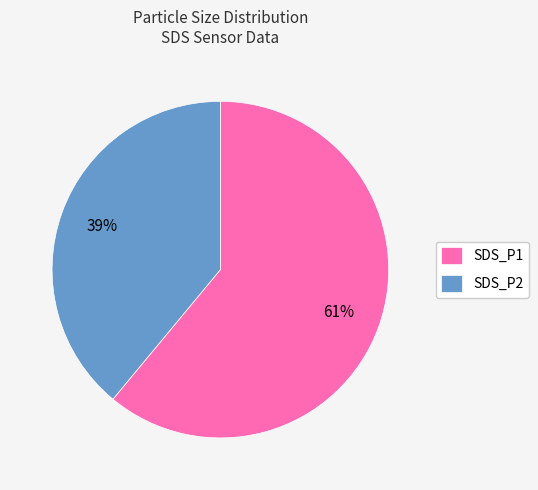

How many slices are in this pie chart?

2